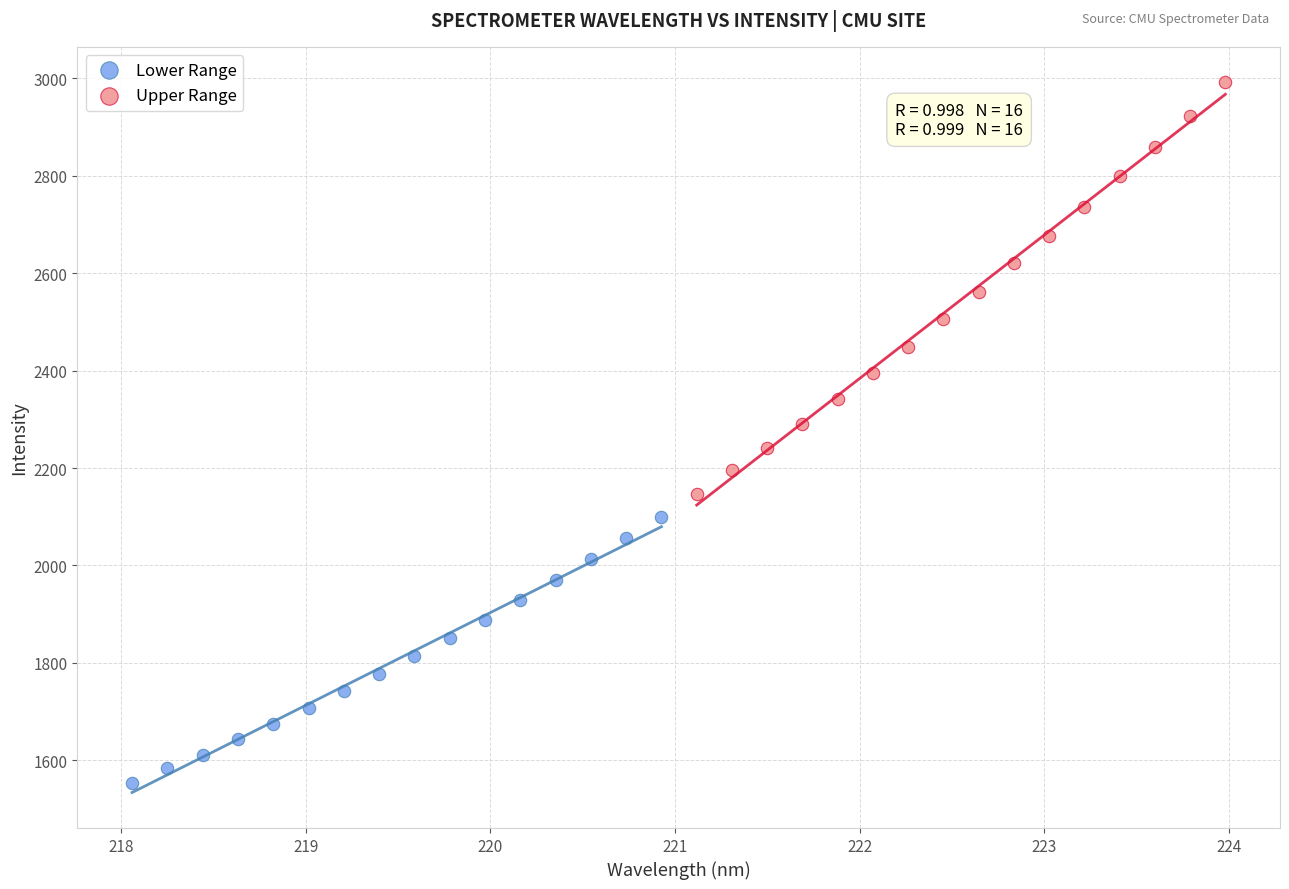

Which series contains the highest Y value?

Upper Range